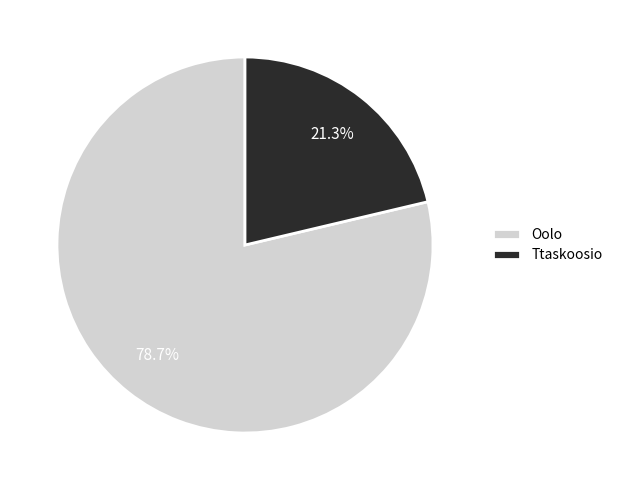

Combined, do Ttaskoosio and Oolo account for over 50%?

Yes